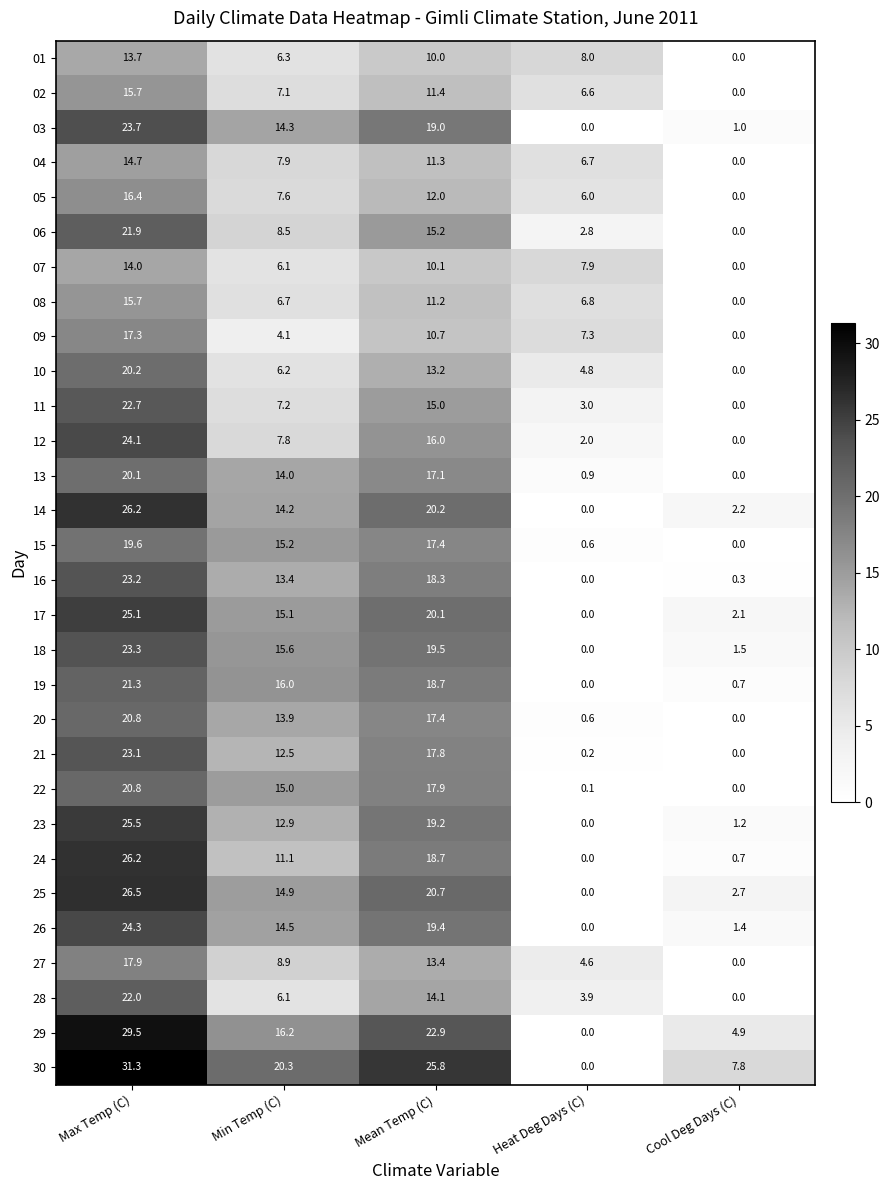

What is the sum of the 12 values at Cool Deg Days (C) and Mean Temp (C)?

16.0